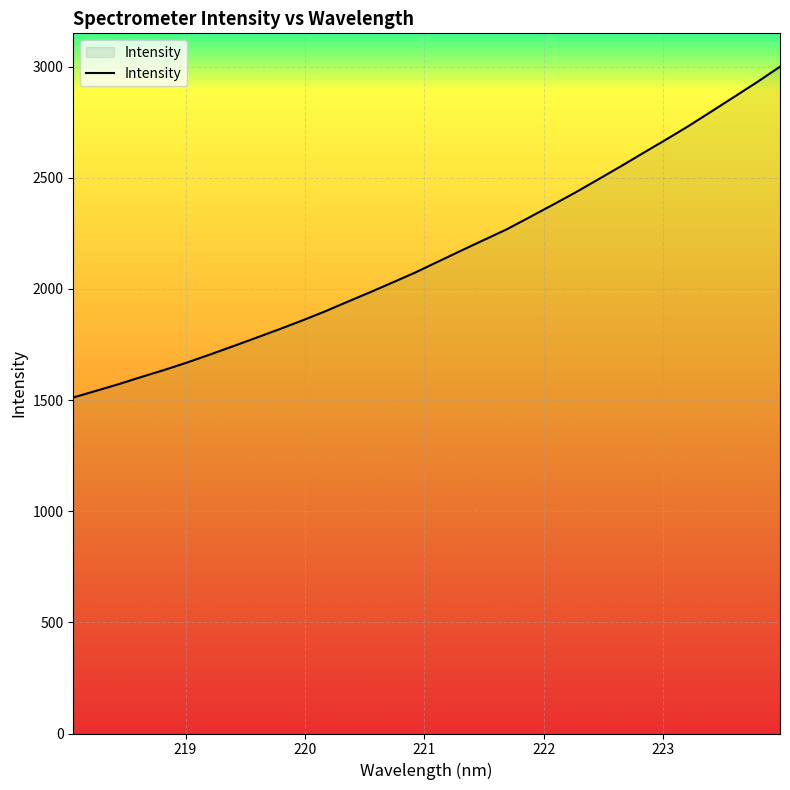

Count the number of data series in this chart.

1